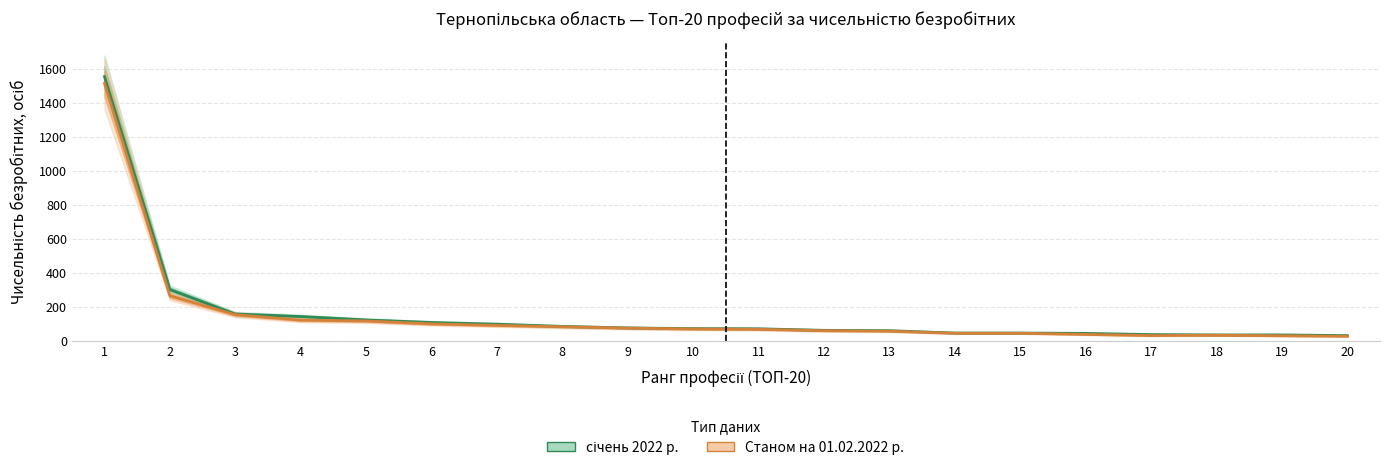

Reading left to right, transcribe all the data shown in this chart.

січень 2022 р.: 1=1554	2=302	3=159	4=144	5=124	6=109	7=99	8=86	9=77	10=73	11=72	12=63	13=61	14=47	15=47	16=45	17=38	18=36	19=36	20=32
Станом на 01.02.2022 р.: 1=1515	2=266	3=155	4=123	5=118	6=101	7=92	8=84	9=76	10=71	11=69	12=61	13=58	14=46	15=46	16=39	17=32	18=34	19=31	20=28